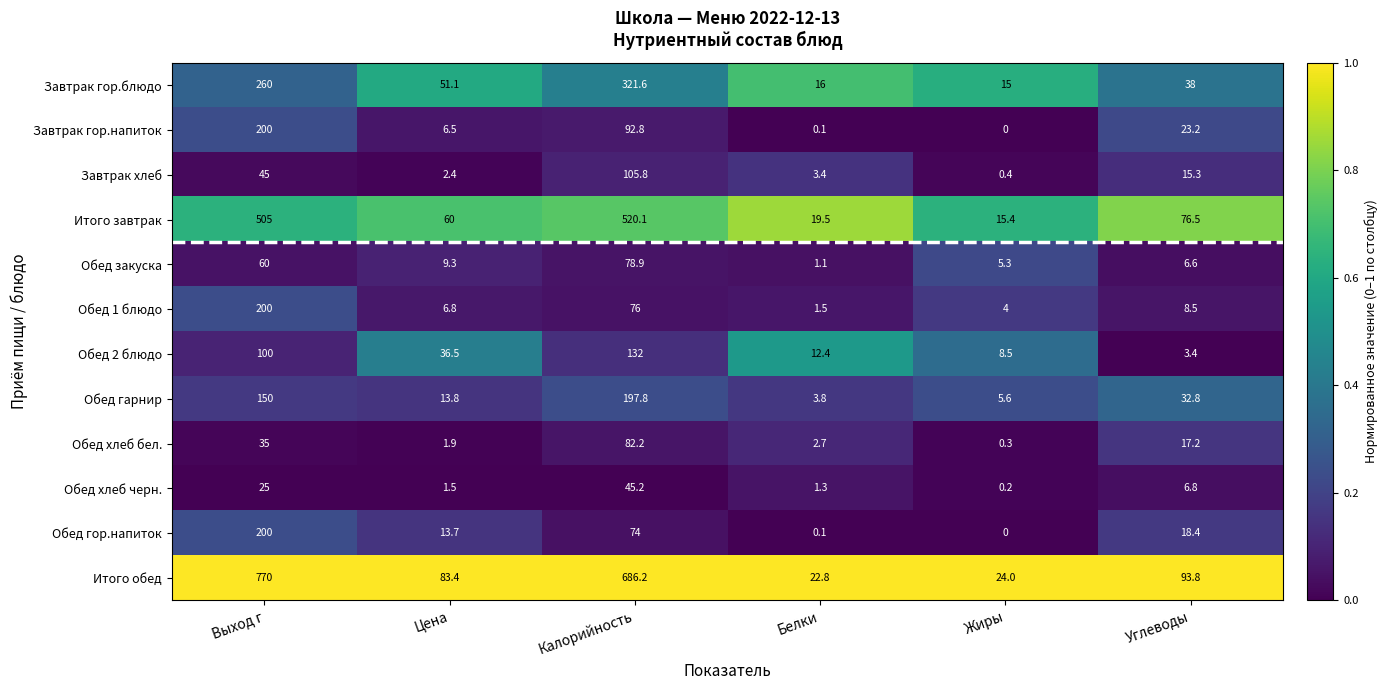

Where is Обед 1 блюдо nearest to the value 100?

Калорийность